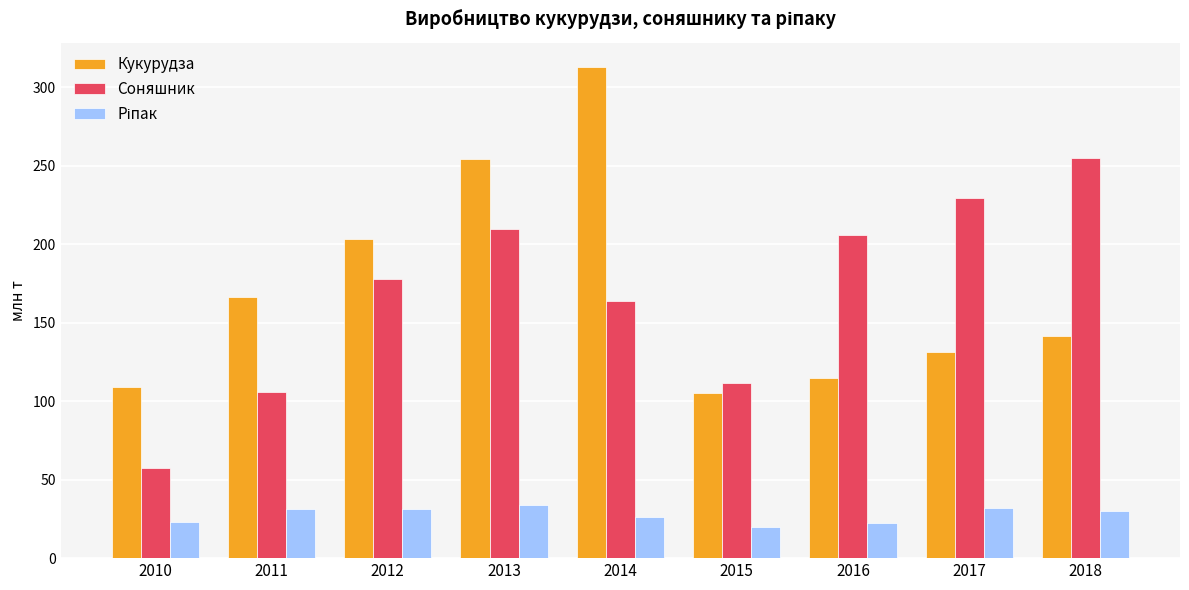

At how many categories does at least one series exceed 174?

6